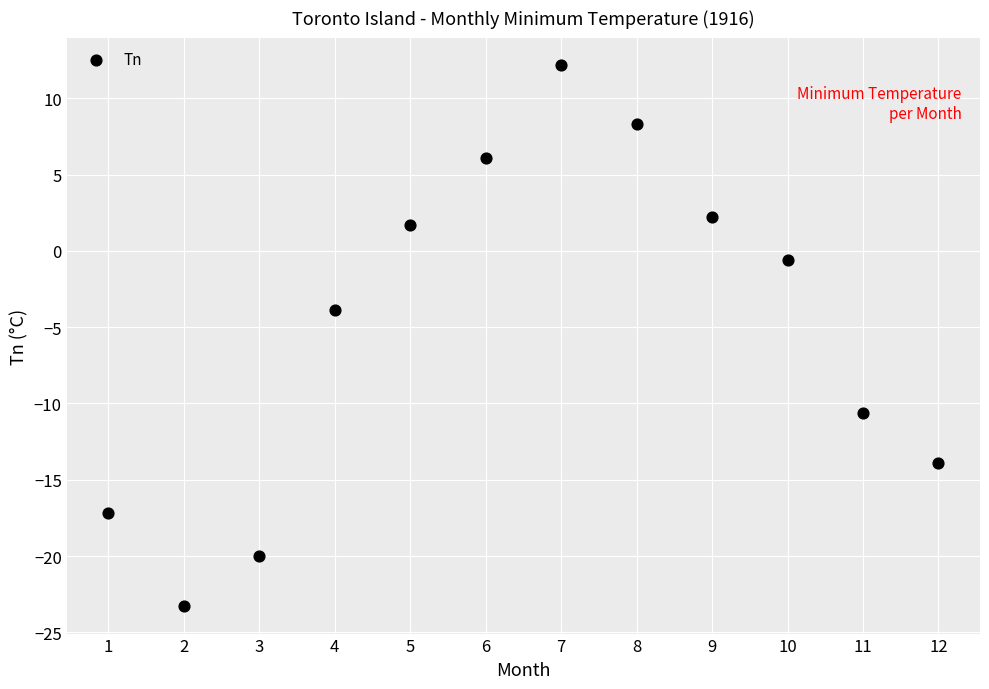

What Y value in the scatter plot is closest to -5?

-3.9